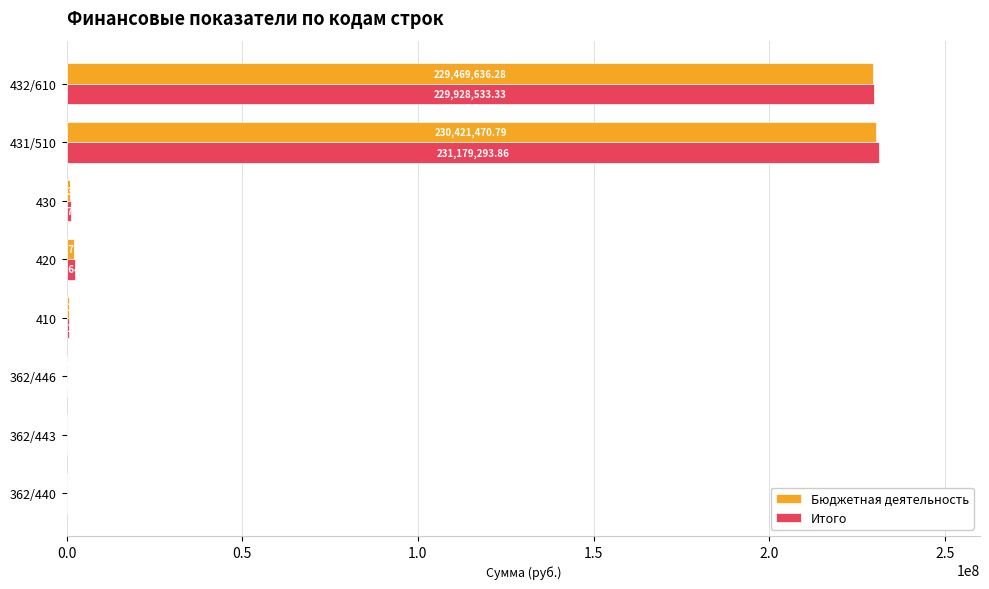

What is the sum of the Итого values at 362/440 and 432/610?

230094769.3